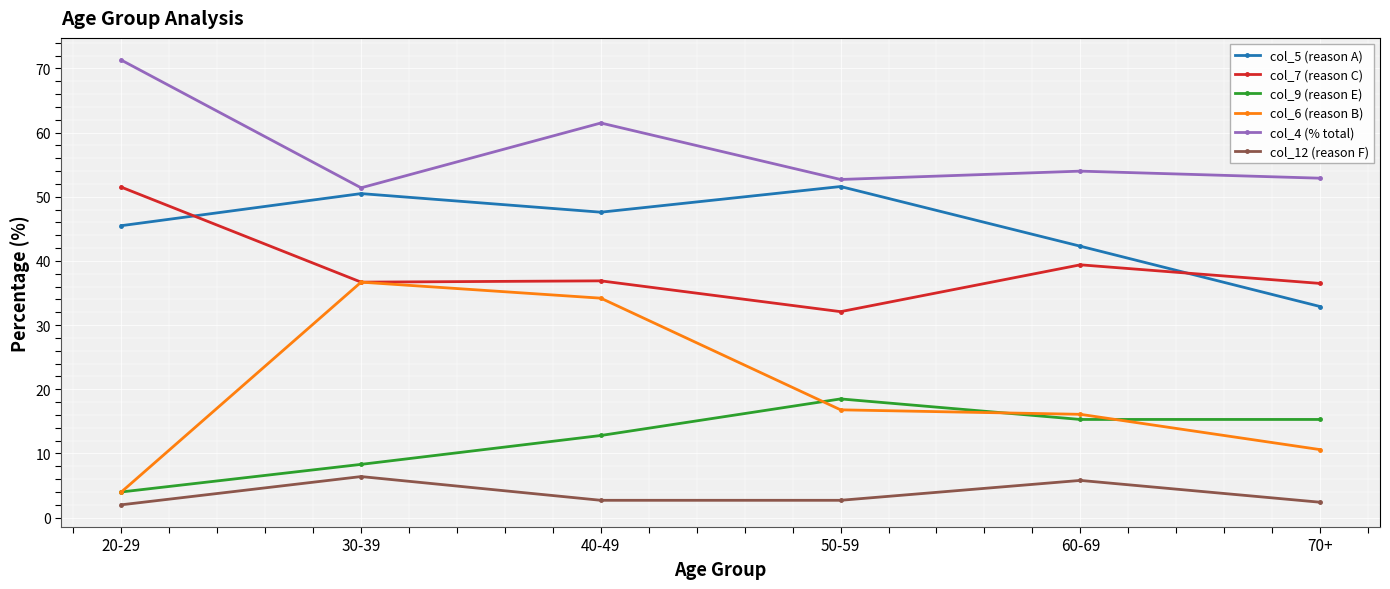

Which label corresponds to the largest value in the chart?

20-29